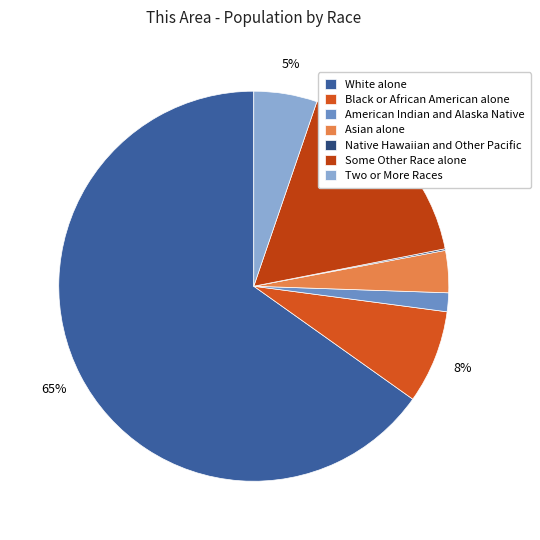

Which has a higher value, Two or More Races or Asian alone?

Two or More Races